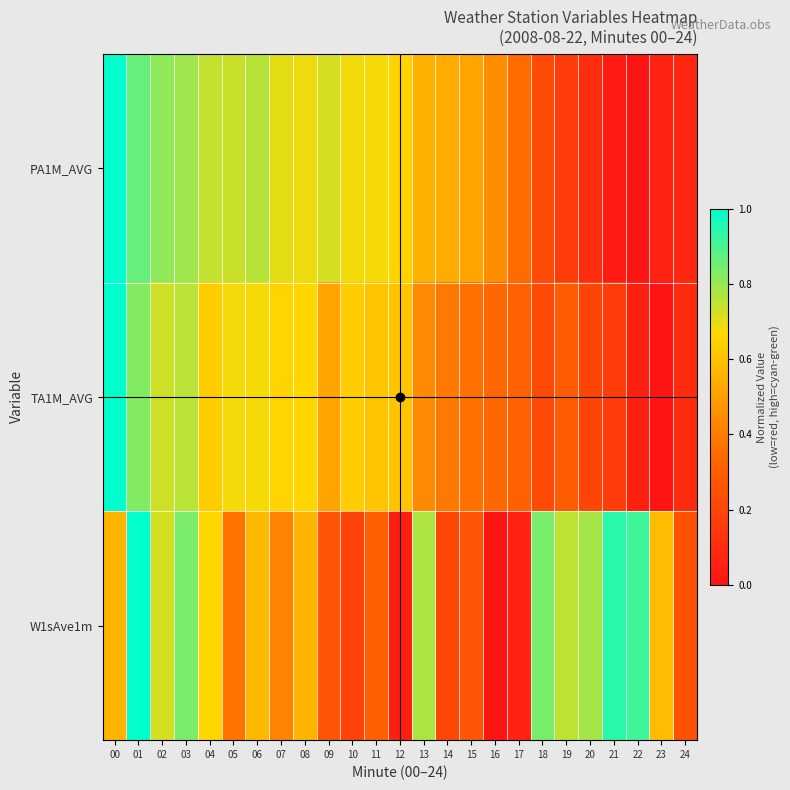

Reading right to left, list all the values displayed in this chart.

PA1M_AVG: 24=0.1	23=0.1	22=0.0	21=0.0	20=0.1	19=0.2	18=0.2	17=0.4	16=0.4	15=0.5	14=0.5	13=0.6	12=0.6	11=0.7	10=0.7	09=0.7	08=0.7	07=0.7	06=0.8	05=0.7	04=0.7	03=0.8	02=0.8	01=0.9	00=1.0
TA1M_AVG: 24=0.1	23=0.0	22=0.0	21=0.2	20=0.2	19=0.3	18=0.2	17=0.3	16=0.3	15=0.4	14=0.4	13=0.4	12=0.6	11=0.6	10=0.6	09=0.5	08=0.7	07=0.7	06=0.7	05=0.7	04=0.6	03=0.8	02=0.7	01=0.8	00=1.0
W1sAve1m: 24=0.3	23=0.6	22=0.9	21=0.9	20=0.8	19=0.8	18=0.8	17=0.1	16=0.0	15=0.3	14=0.2	13=0.8	12=0.0	11=0.3	10=0.2	09=0.3	08=0.6	07=0.4	06=0.6	05=0.4	04=0.7	03=0.8	02=0.7	01=1.0	00=0.6